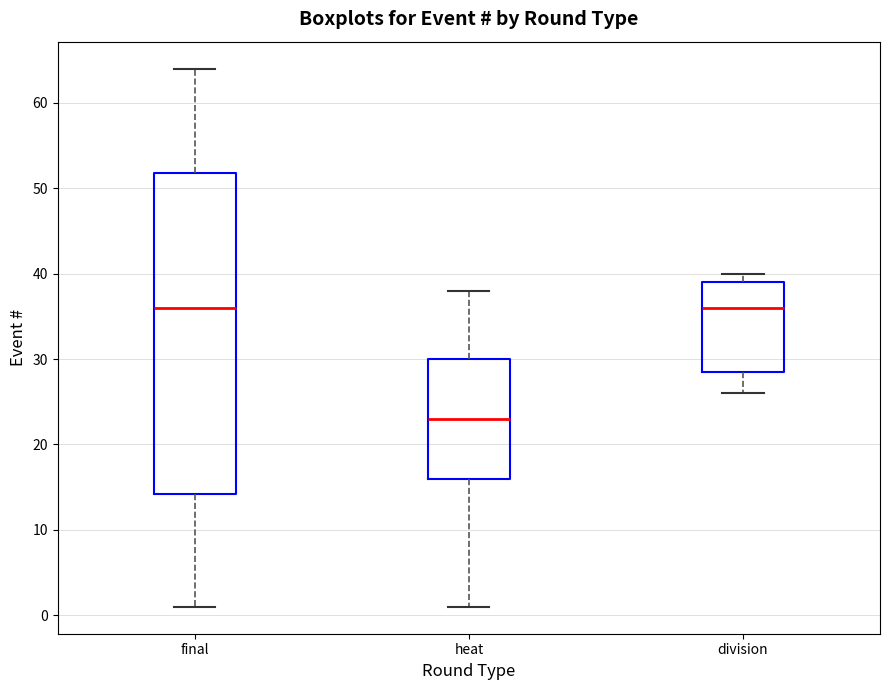

Which box is the tallest, from its lower edge to its upper edge?

final